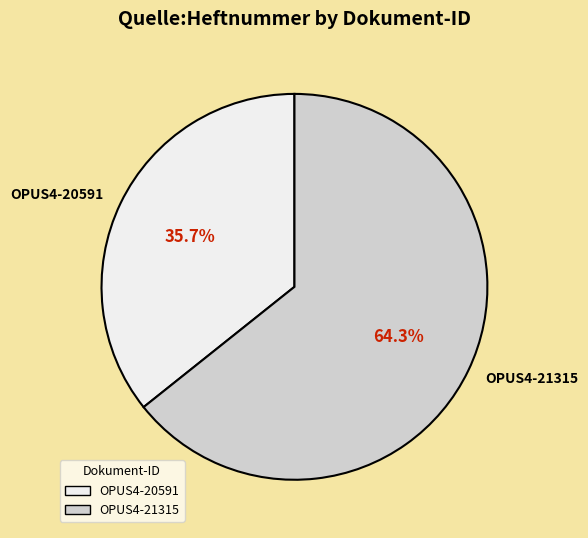

True or false: OPUS4-20591 accounts for 26% of the total.

False